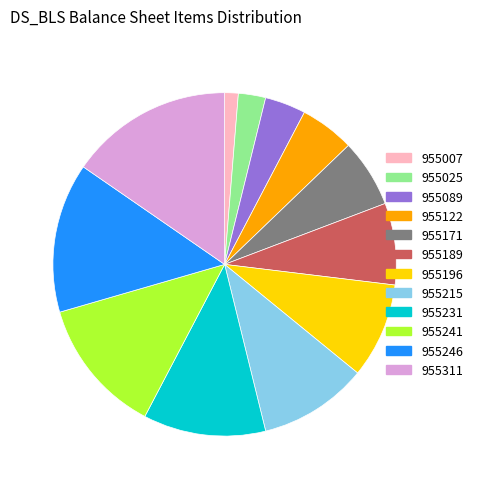

Do 955311 and 955231 together represent more than half of the pie?

No